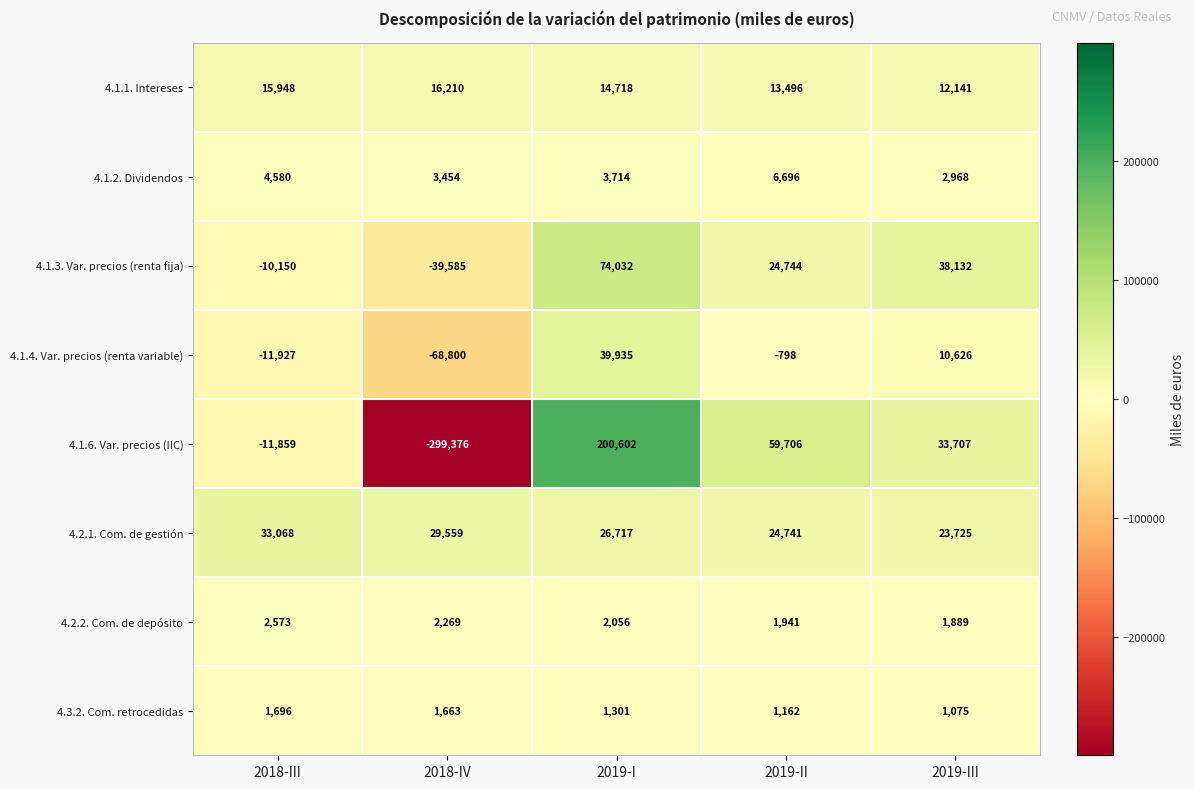

True or false: 4.1.4. Var. precios (renta variable) has a value of -19647 at 2018-III.

False